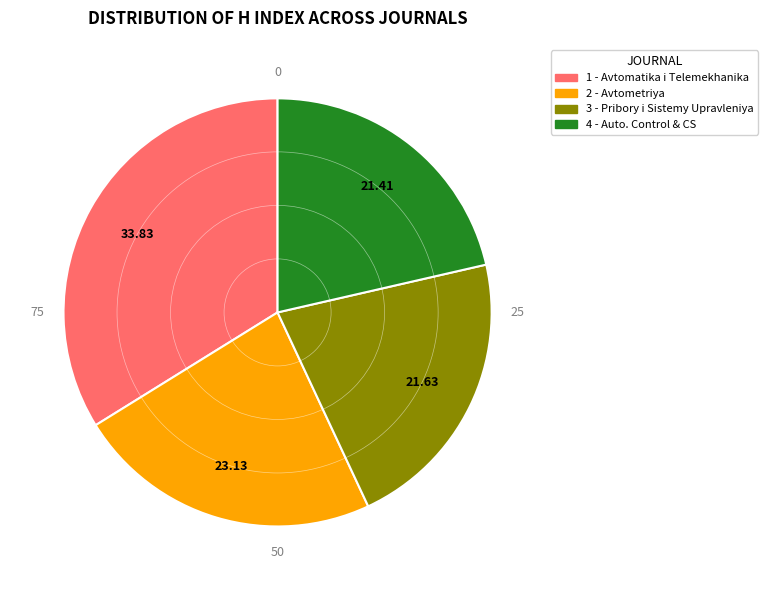

Does any single category account for the majority?

No